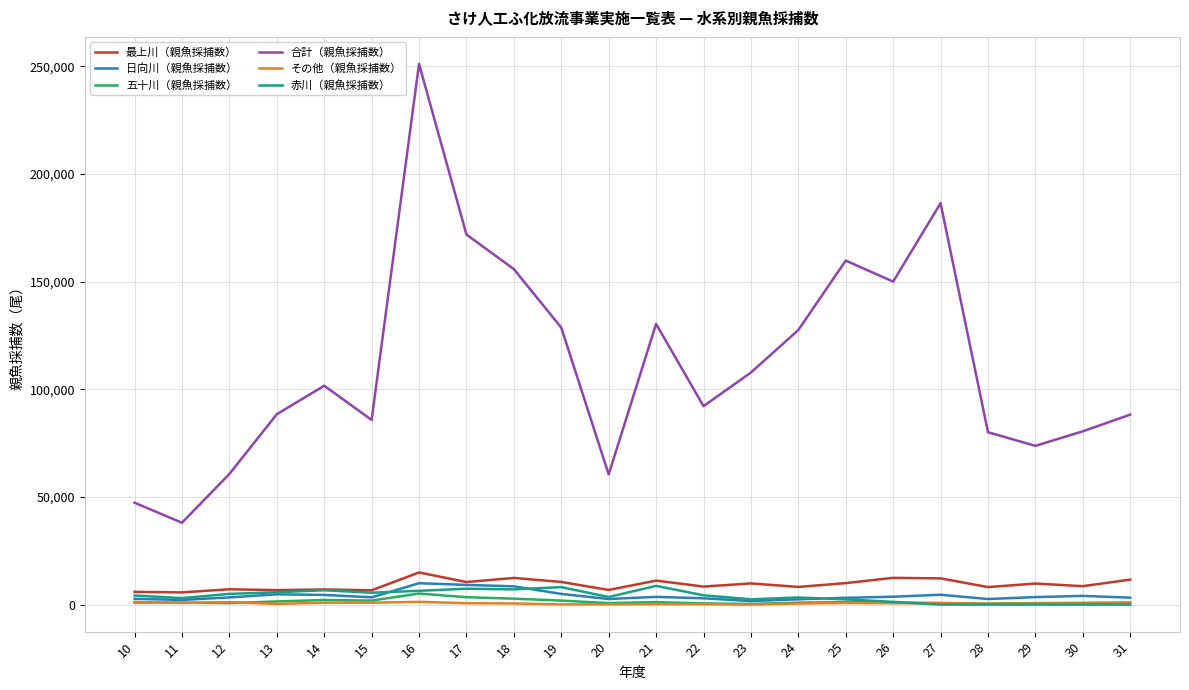

What is the highest value of the 最上川（親魚採捕数） series?

14920